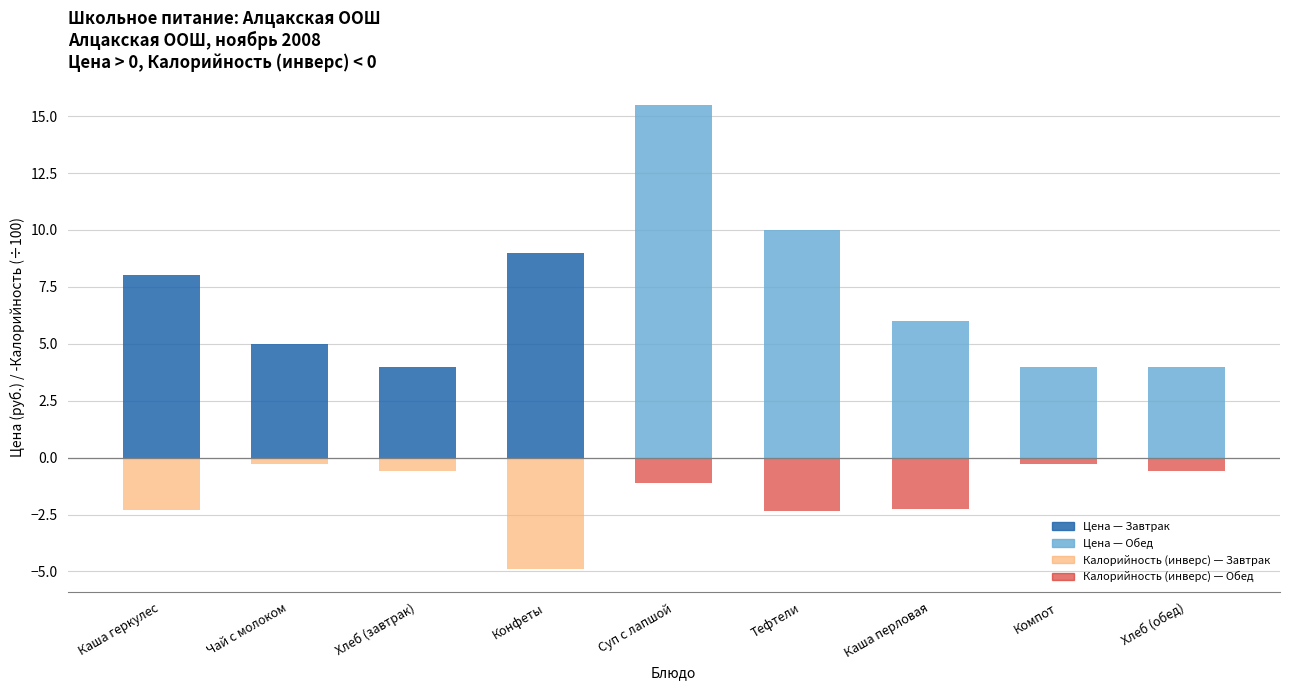

What is the sum of the Цена (руб.) values at Компот and Хлеб (завтрак)?

8.0